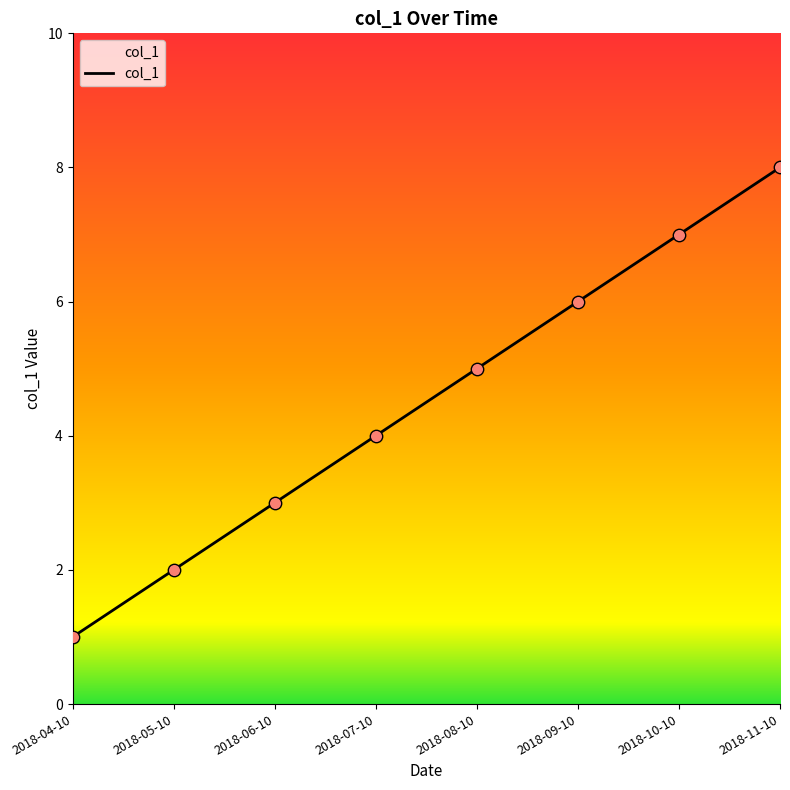

Approximately how many times larger is the value at 2018-07-10 compared to 2018-05-10?

2.0